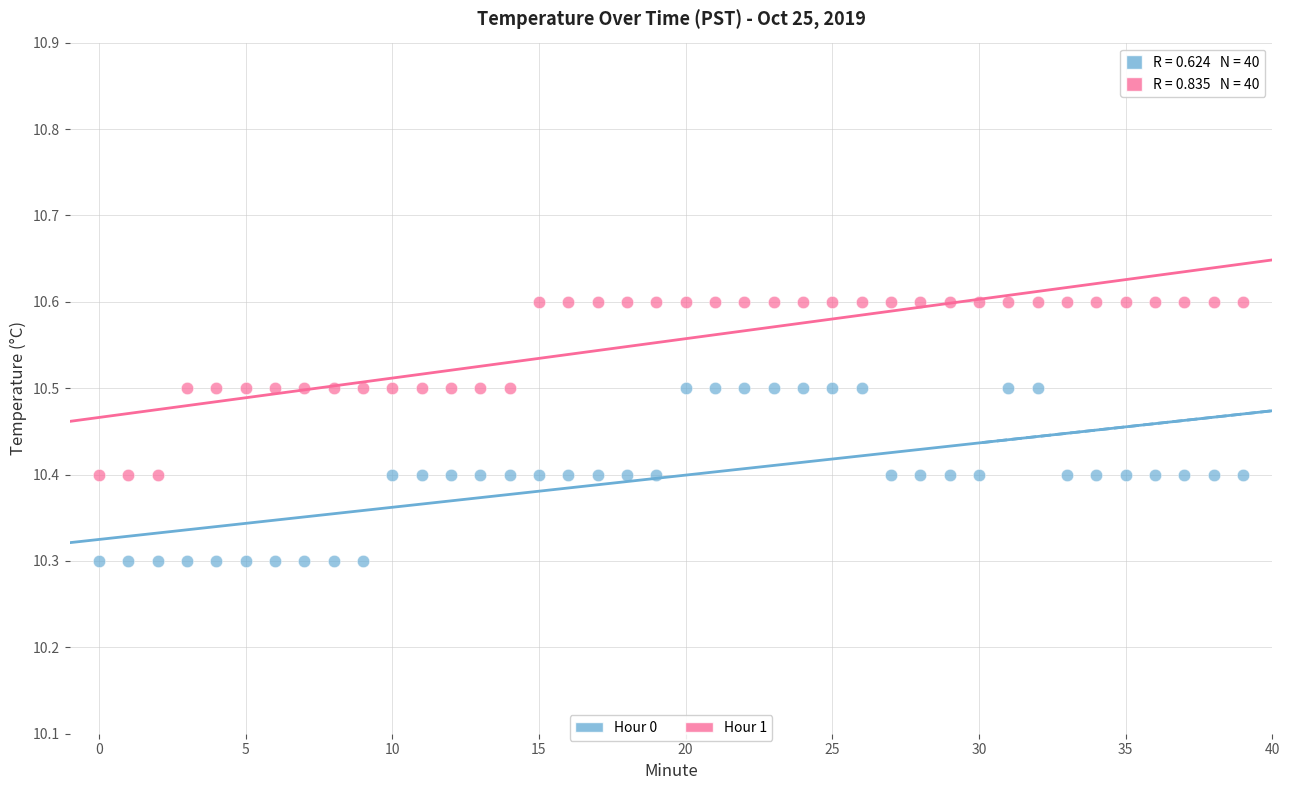

Which series contains the lowest Y value?

Hour 0